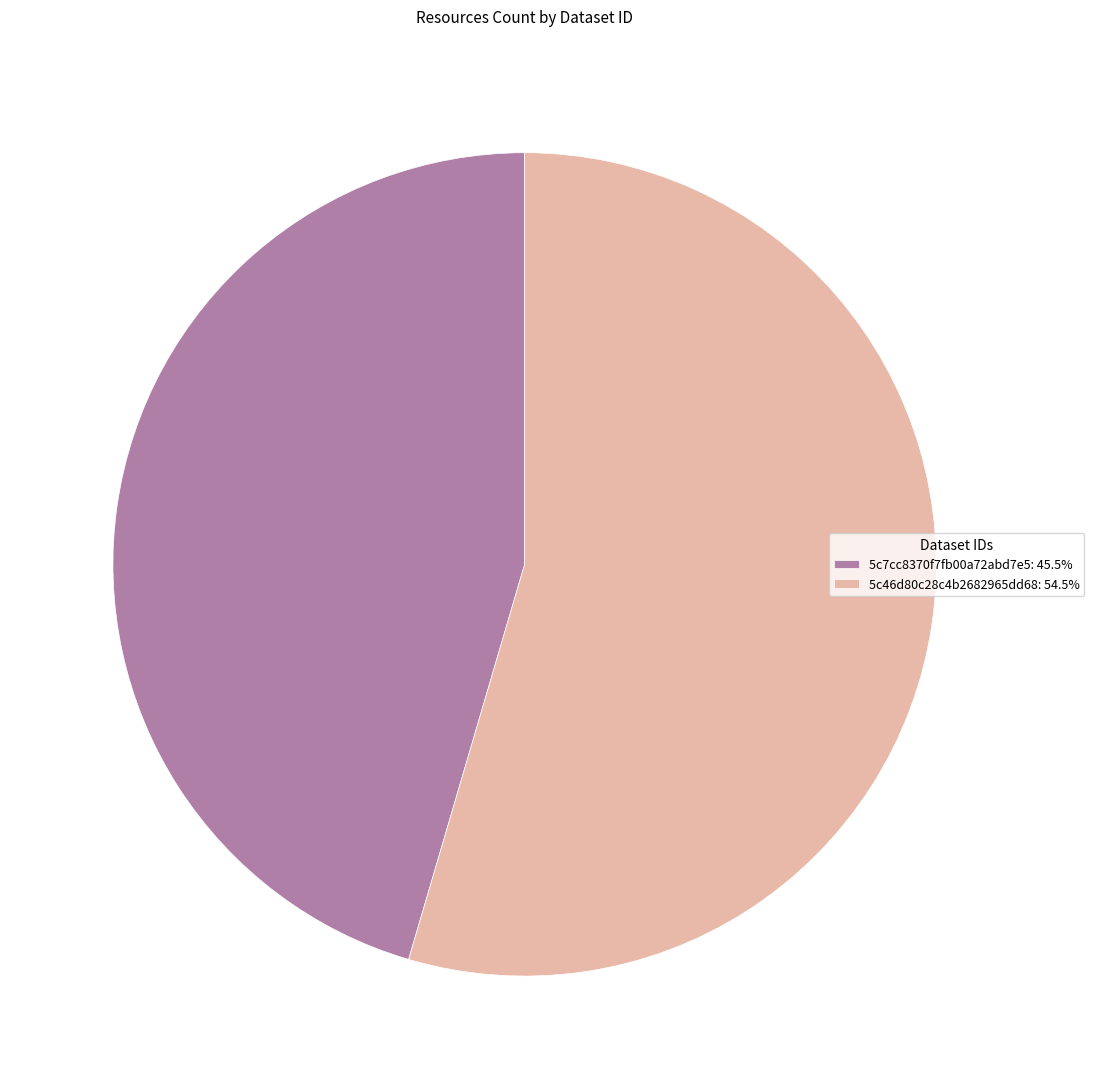

How many segments does this pie chart have?

2